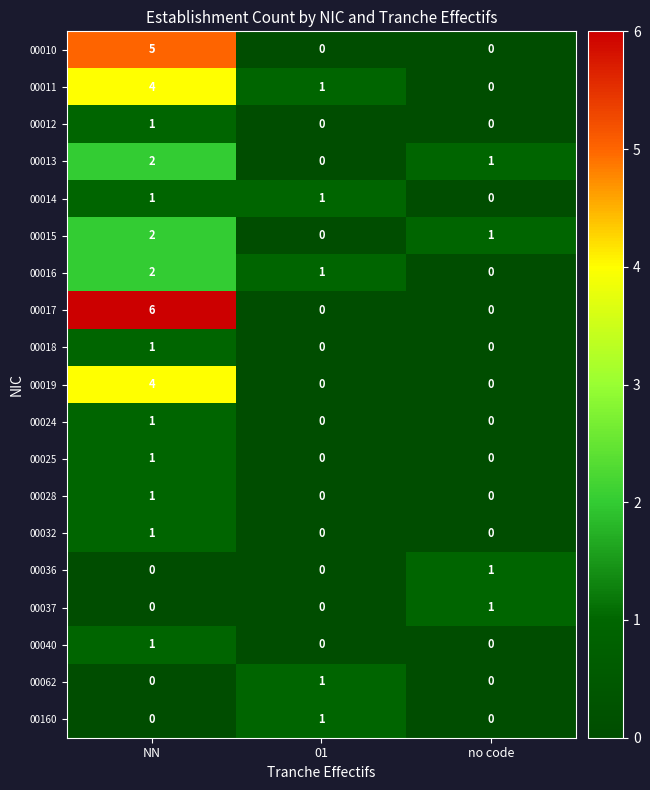

Which series changed the most between NN and no code?

00017